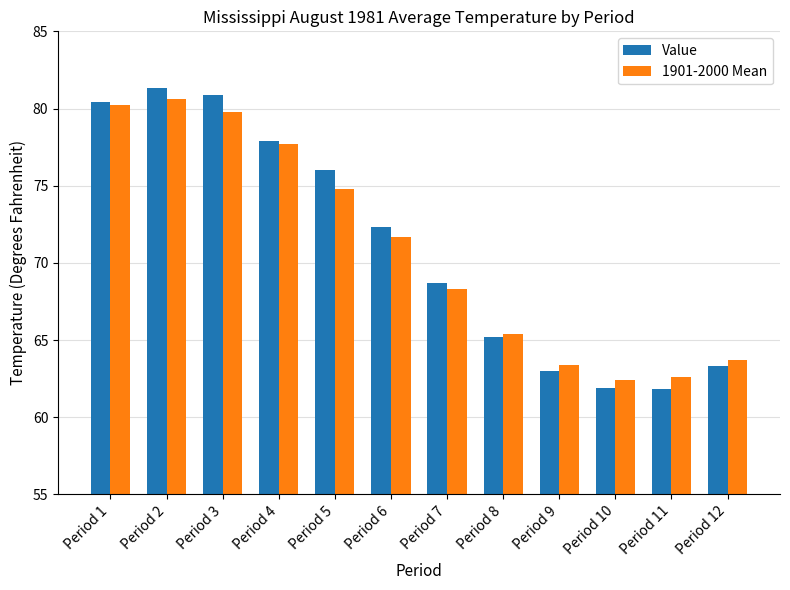

What is the sum of all 1901-2000 Mean values?

850.6